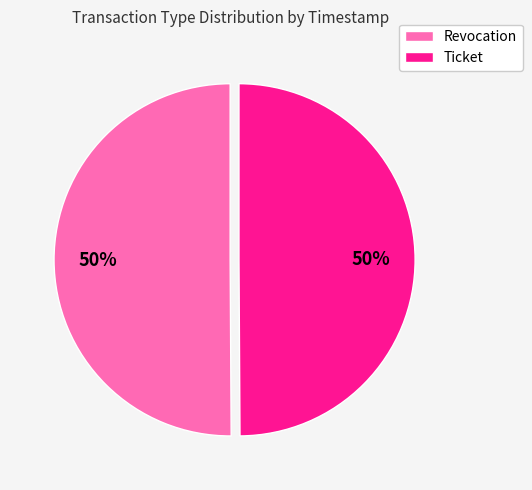

What is the ratio of the value at Ticket to the value at Revocation?

1.0